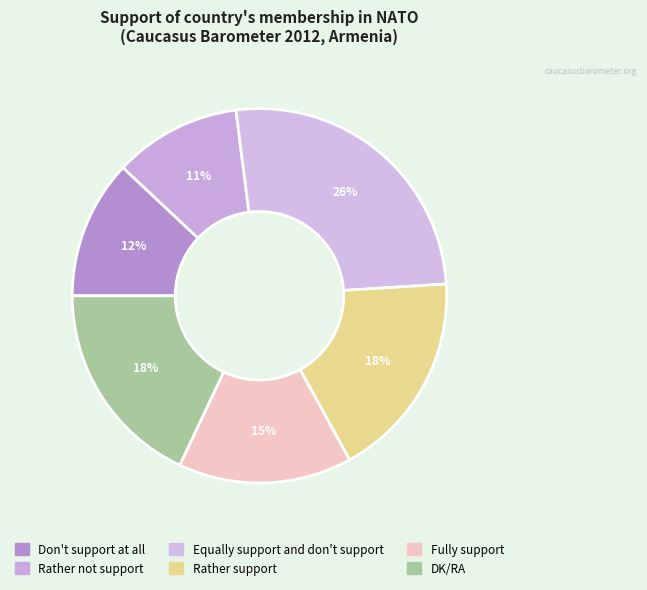

Is Rather not support the majority of the pie?

No